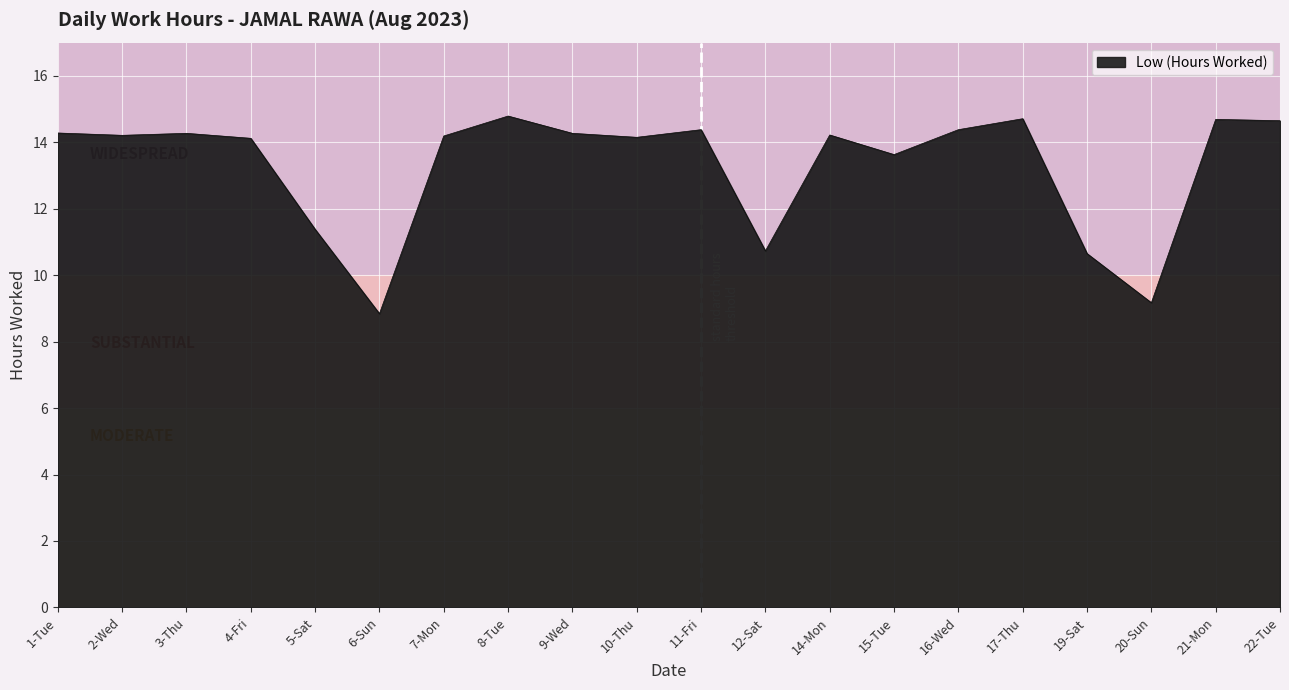

What is the maximum value shown in the chart?

14.8